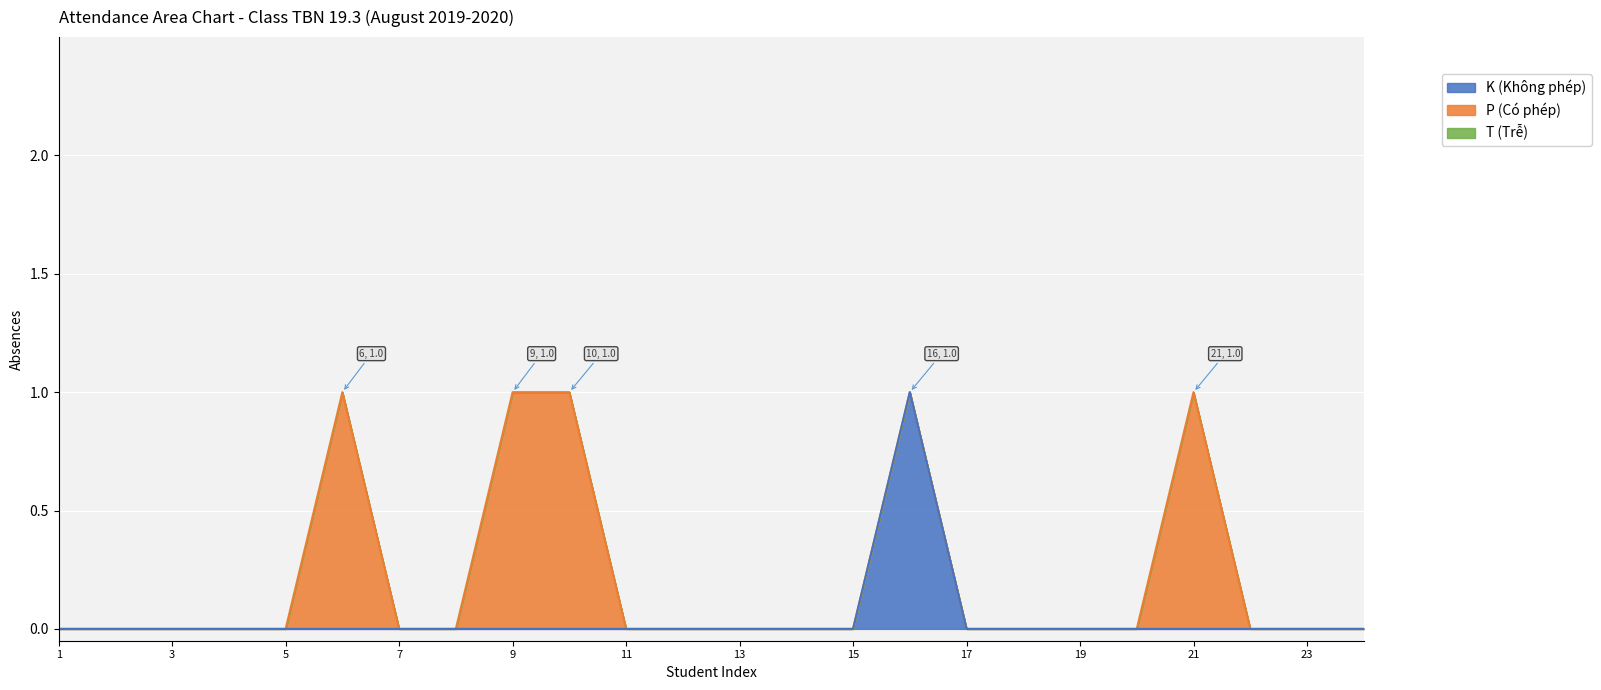

True or false: P line (Có phép) and K line (Không phép) cross at least once.

False